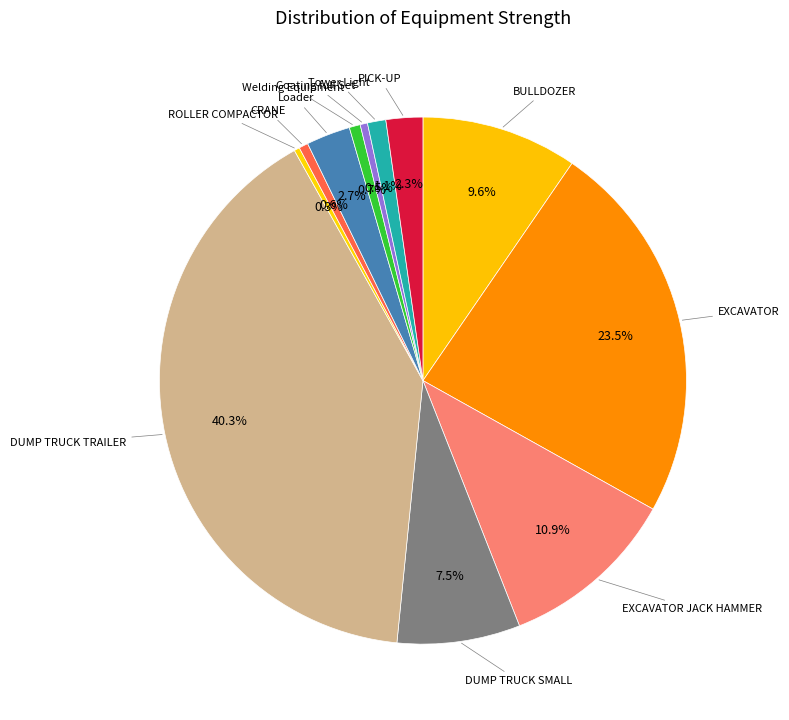

Is the sum of ROLLER COMPACTOR and Loader greater than half?

No